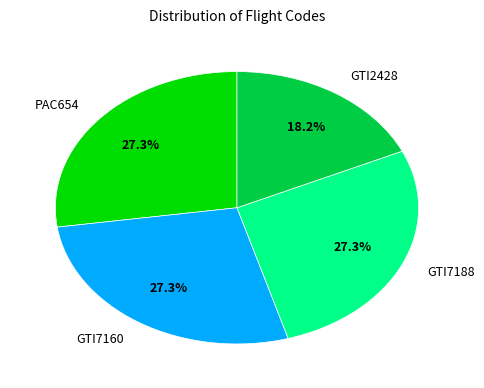

The GTI2428 slice represents 18% of the pie. True or false?

True